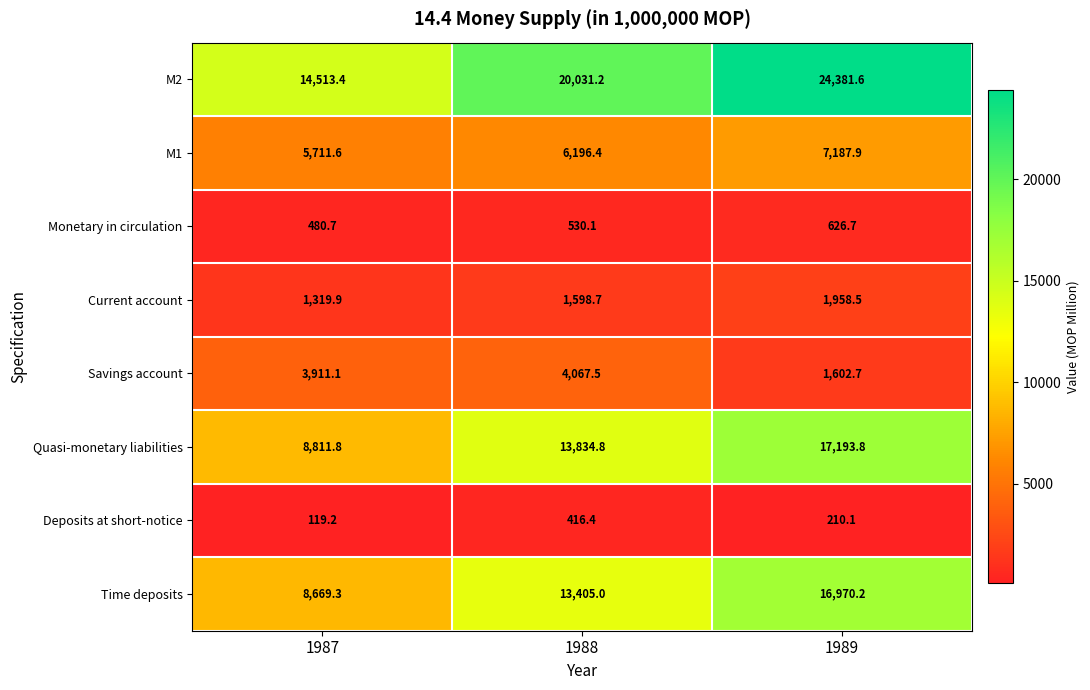

Which series has the largest total across all categories?

M2